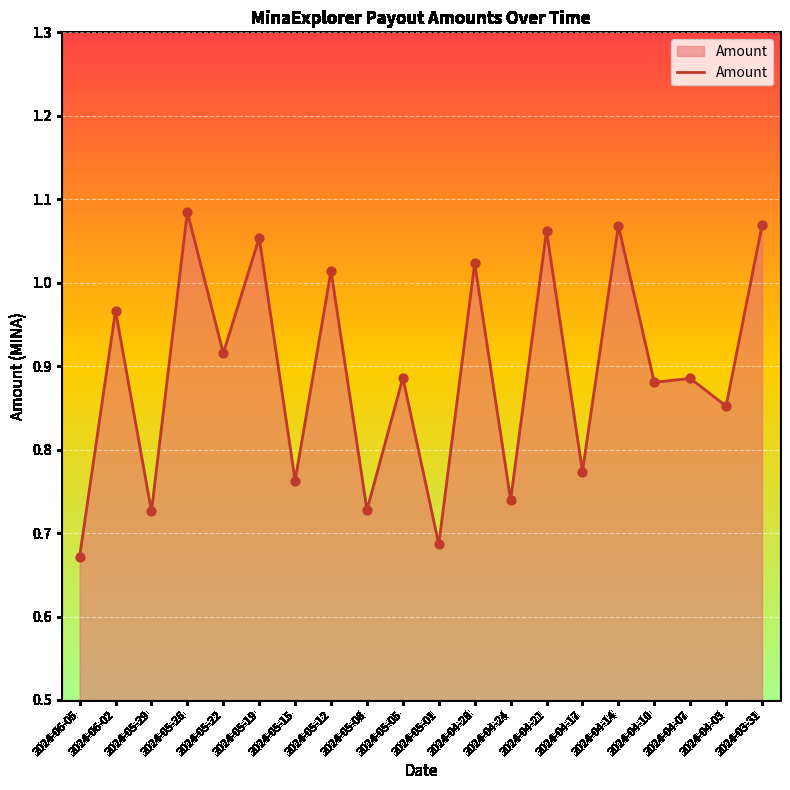

Which has a higher value, 2024-04-14 or 2024-04-03?

2024-04-14